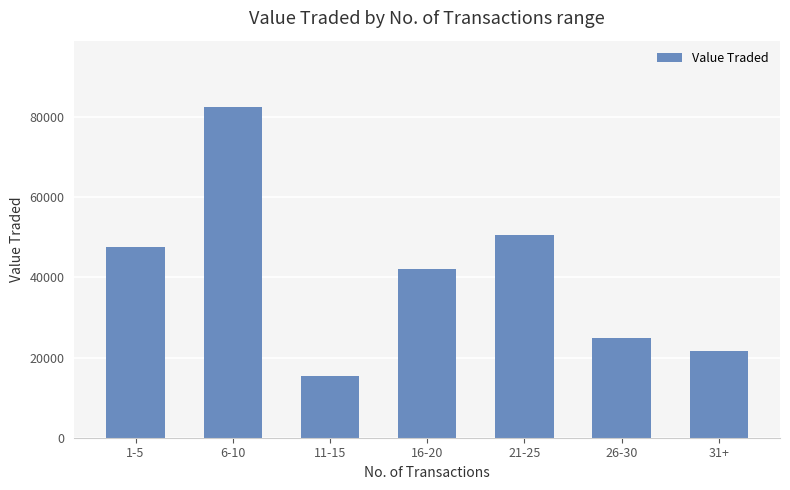

What position from the left is 1-5?

1